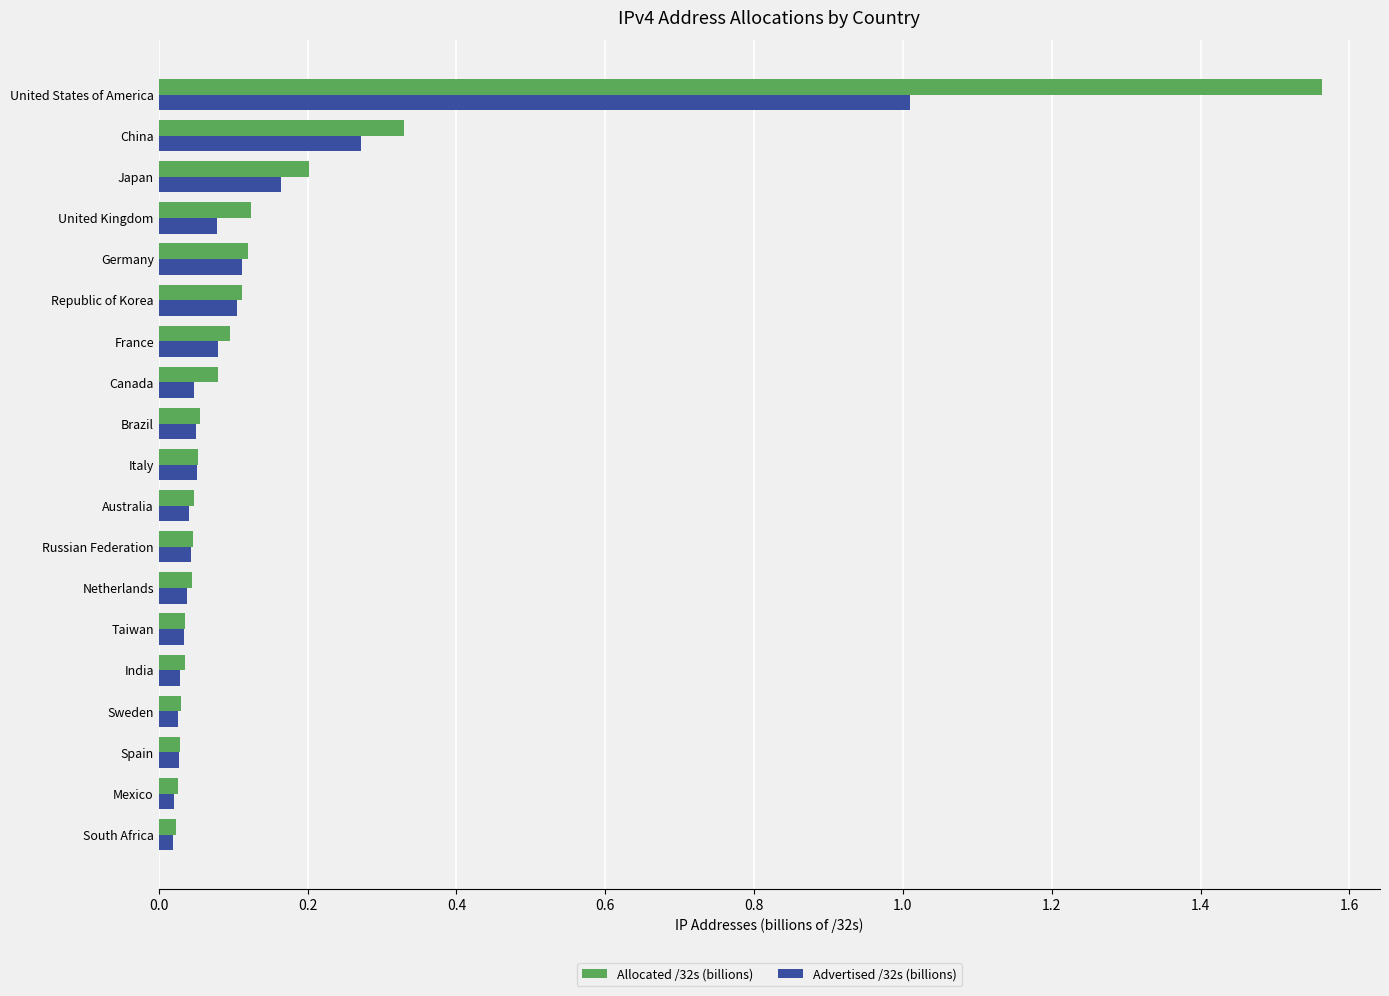

Is the value of Allocated /32s (billions) at China greater than the value of Advertised /32s (billions) at China?

Yes